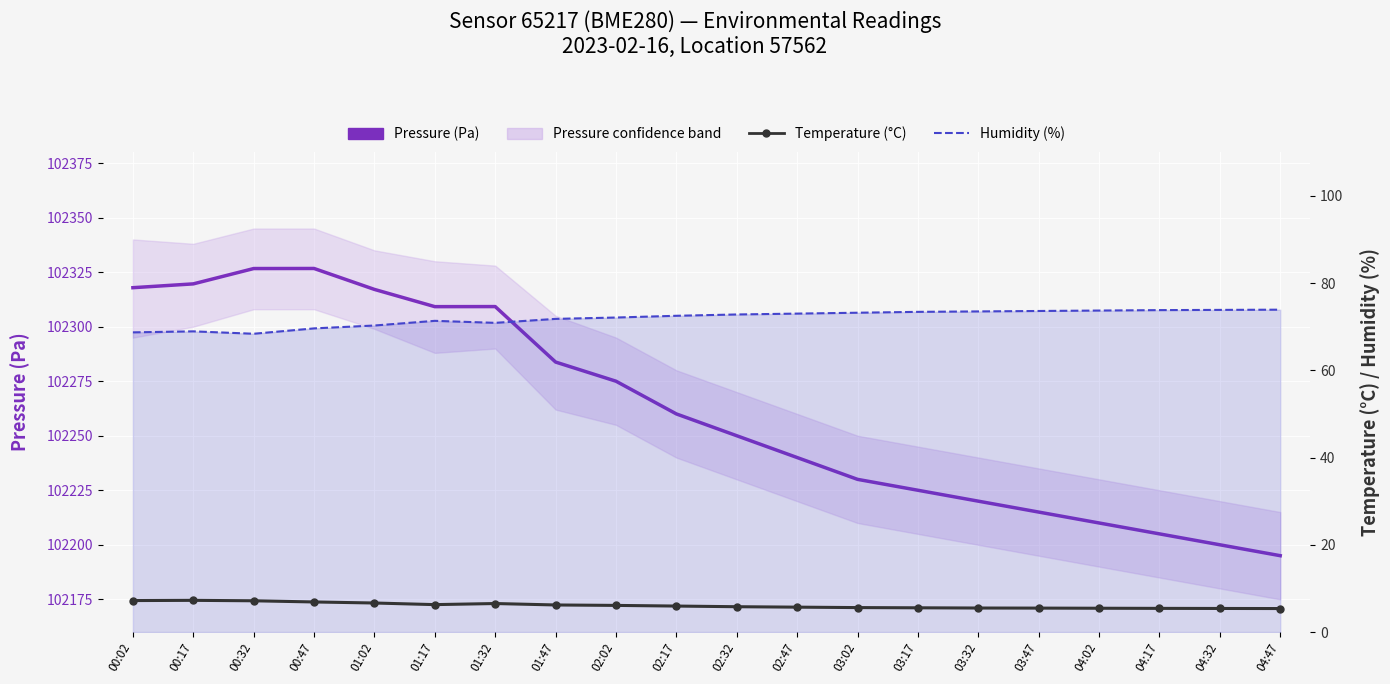

What is the difference between the highest and lowest values at 02:47?

102234.3